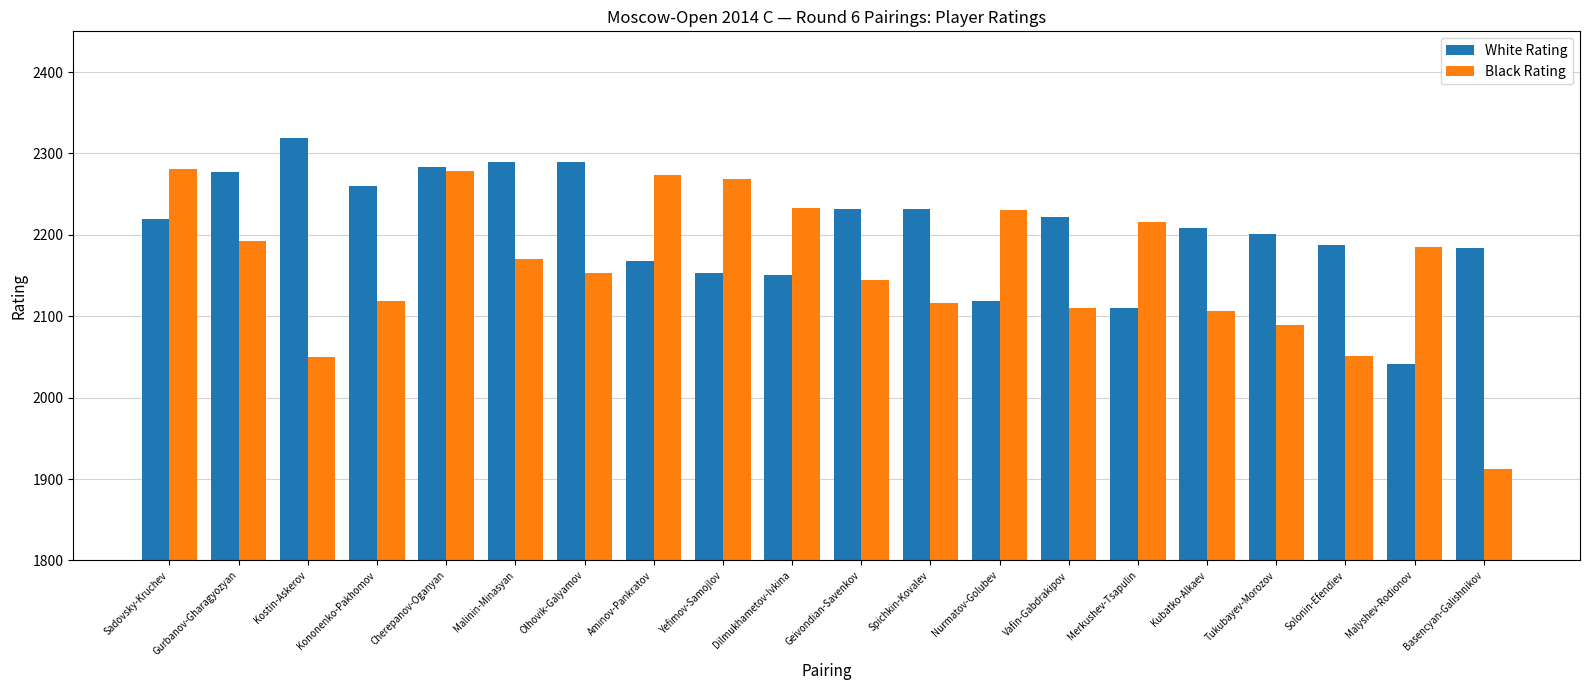

Which series has the widest spread of values?

Black Rating